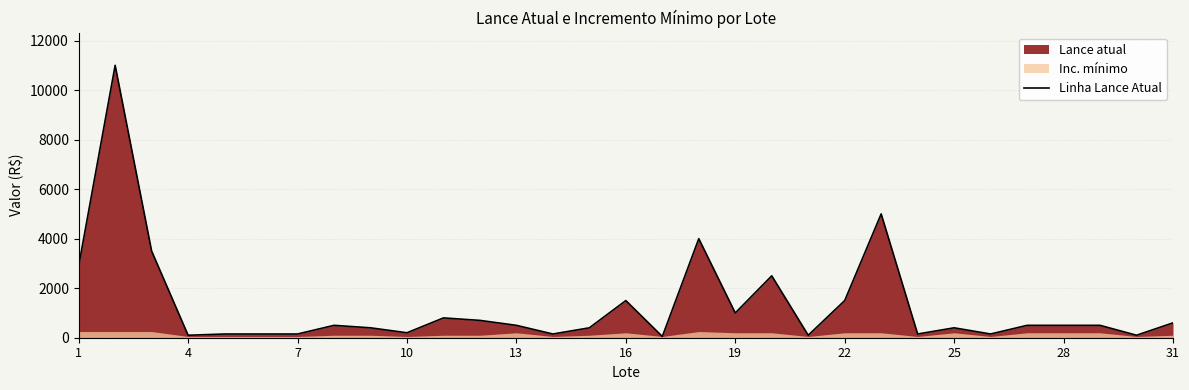

Reading left to right, extract all data points from this chart.

2900	11000	3500	100	150	150	150	500	400	200	800	700	500	150	400	1500	50	4000	1000	2500	100	1500	5000	150	400	150	500	500	500	100	600